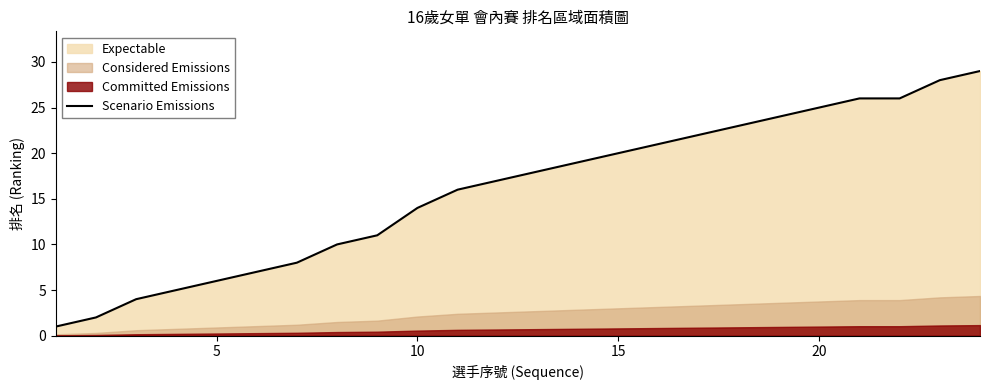

What is the maximum value for Scenario Emissions?

29